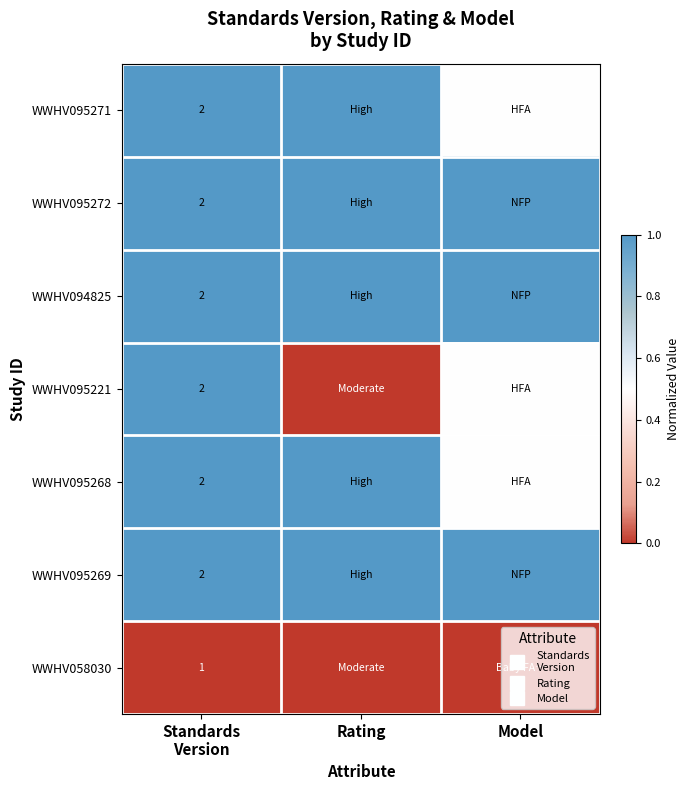

How many categories are shown in the chart?

3